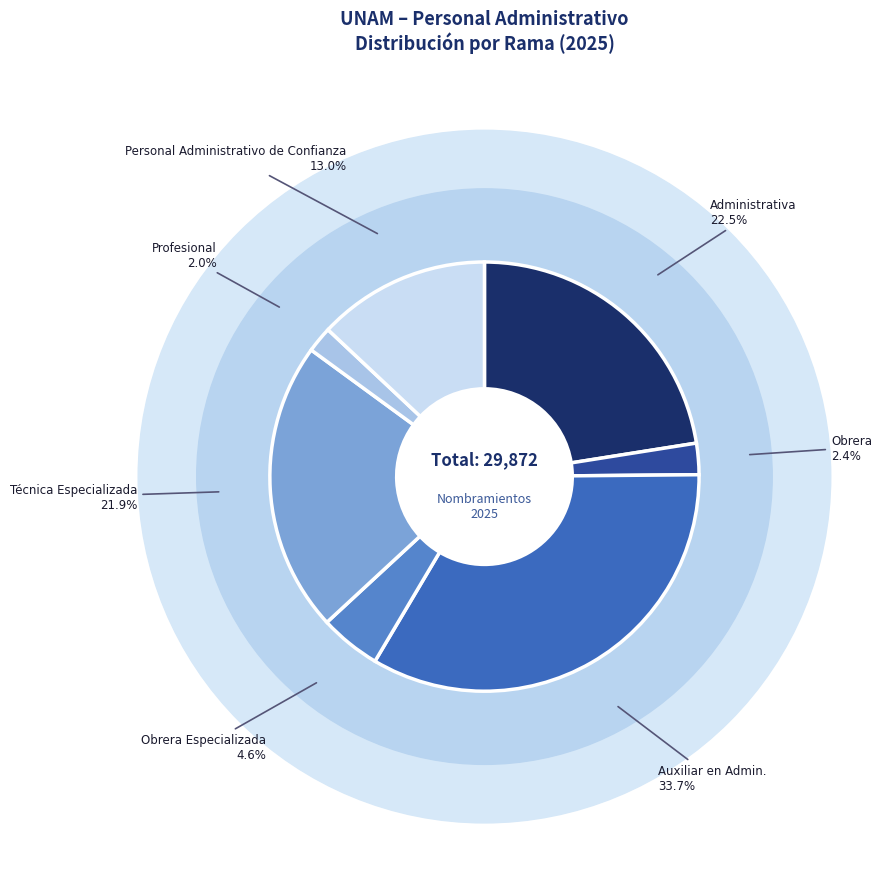

Which slice is the largest?

Rama Auxiliar en Administración